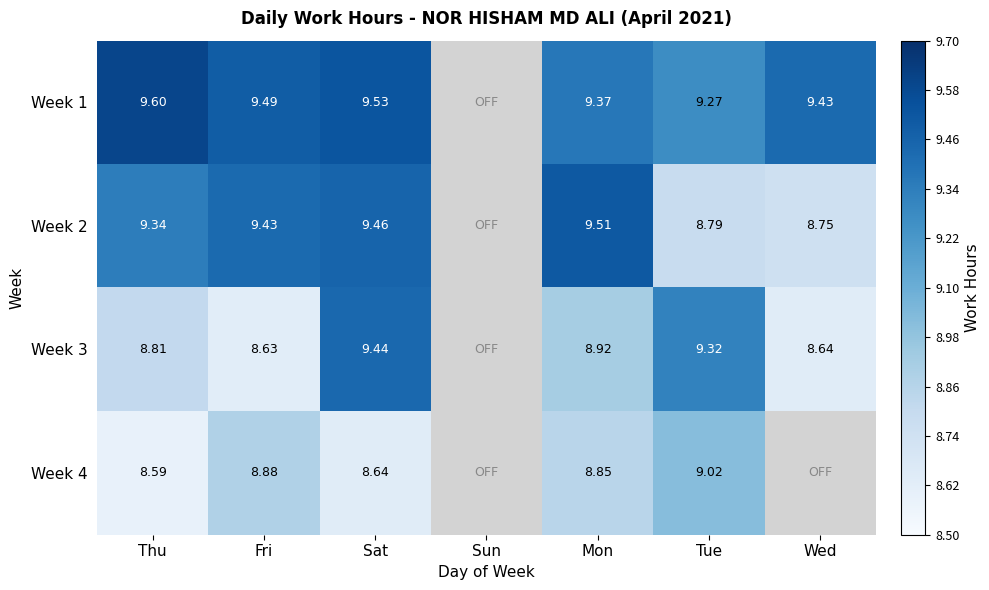

How many values in the Week 1 series are below 9?

1